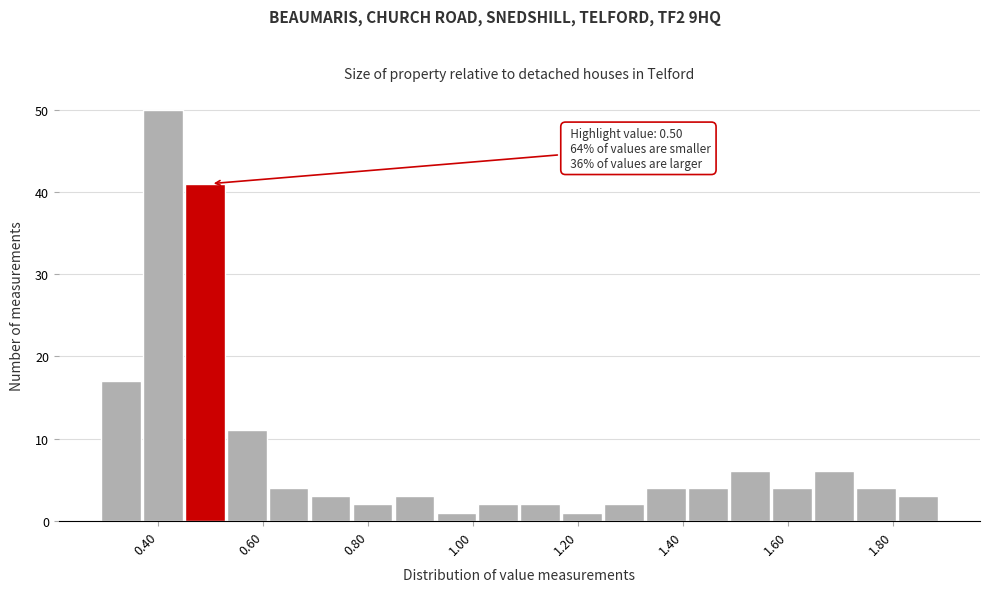

Over which range of the x-axis is the bar tallest?

0.37 to 0.45